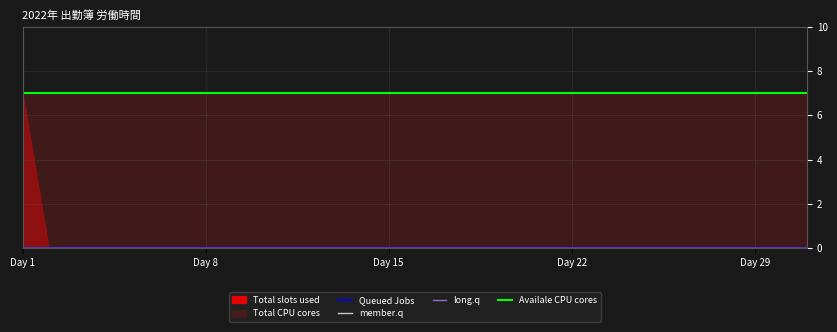

What is the label of the 24th point from the left?

23